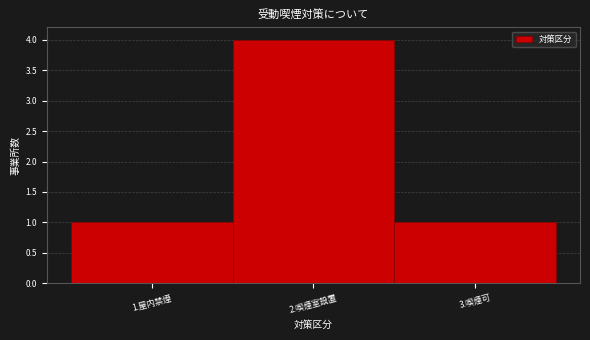

Reading right to left, list all the values displayed in this chart.

1	4	1